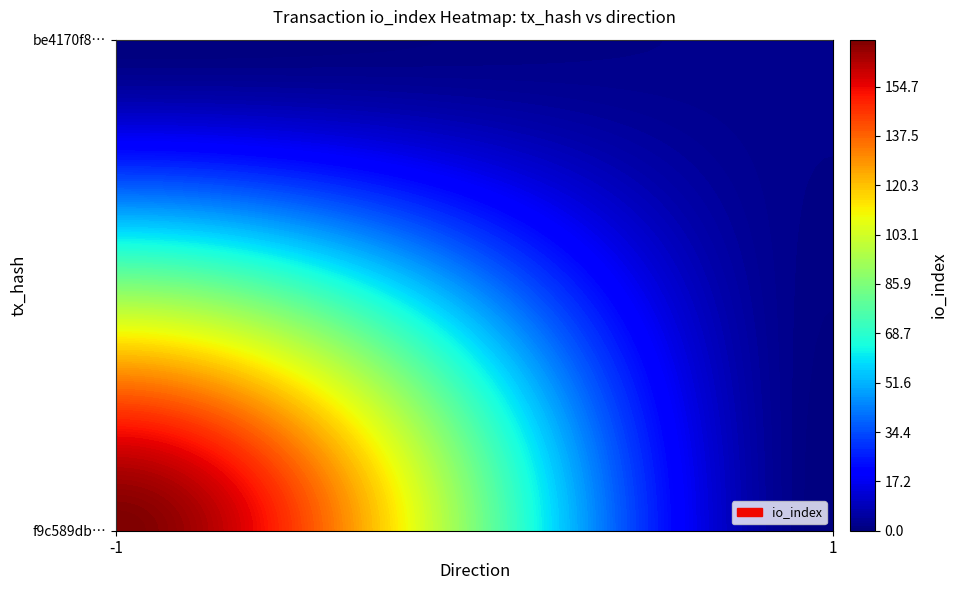

Which series has the largest total across all categories?

f9c589db514f9cf4322c0591d7d583ae0538ac3